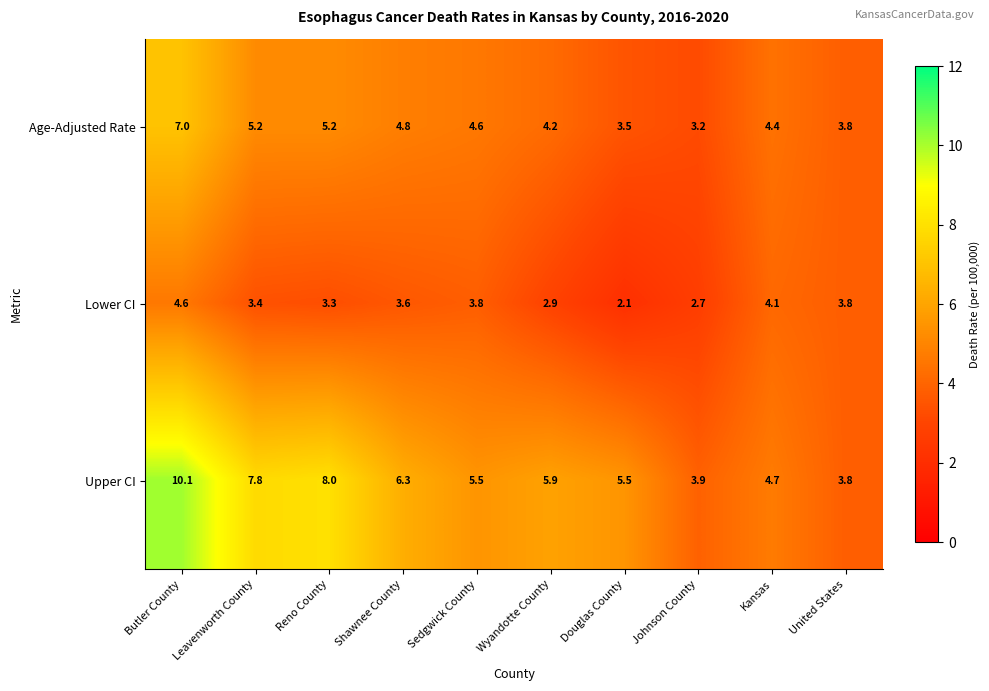

True or false: Upper CI has a value of 2.0 at Leavenworth County.

False